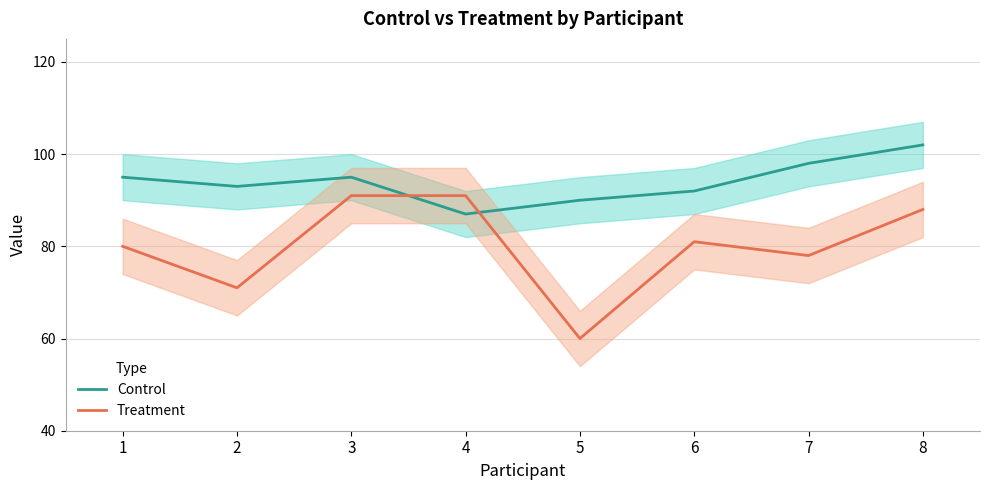

Which series has the widest spread of values?

Treatment